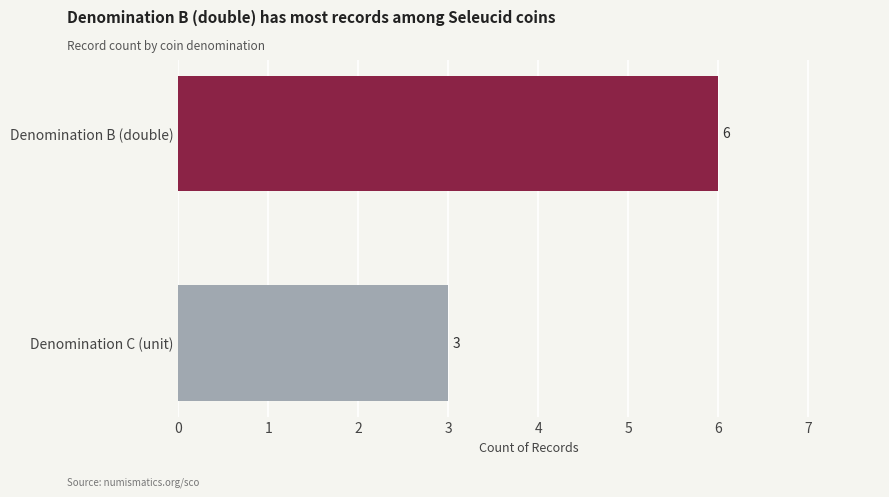

What is the label of the 2nd bar from the bottom?

Denomination B (double)